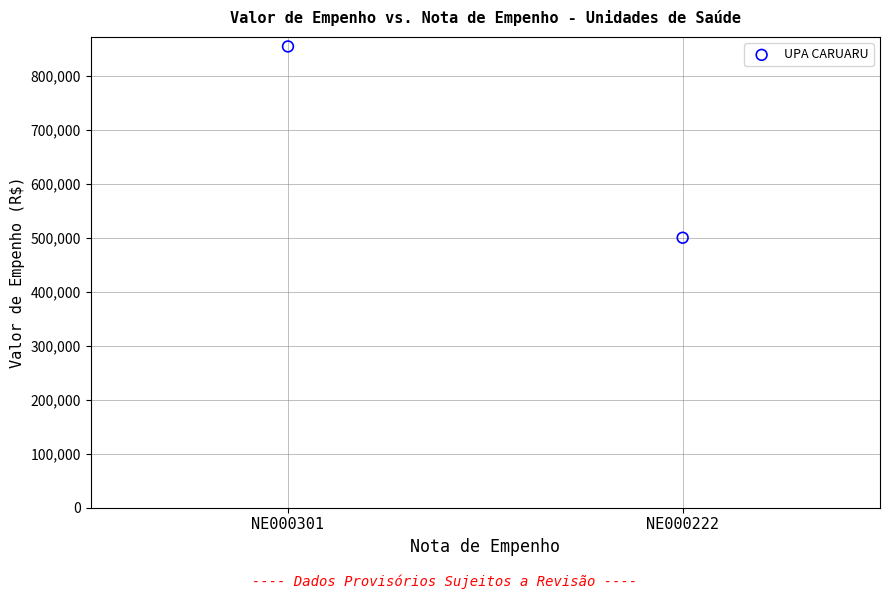

What is the average Y value?

677126.6